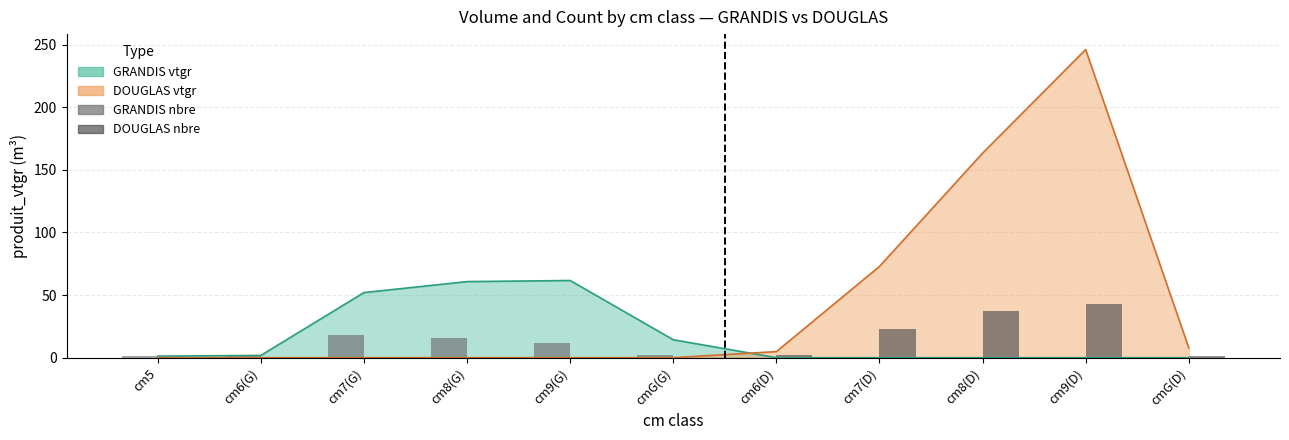

The value of GRANDIS nbre at cm8(G) is 16. True or false?

True